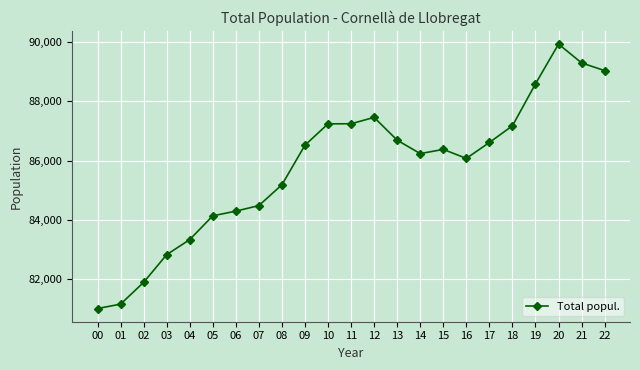

What is the average value?

85771